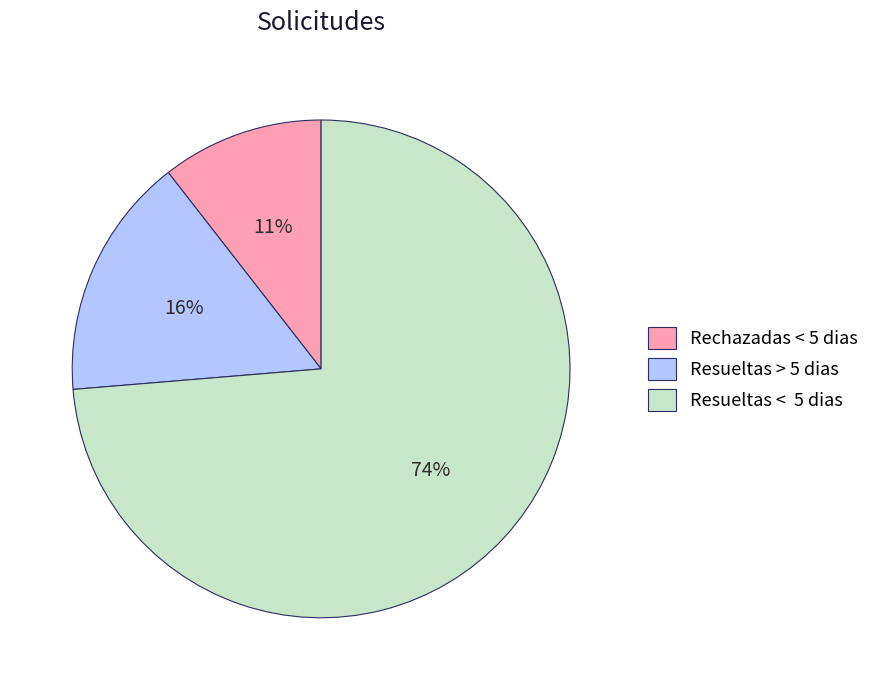

What percentage is the Rechazadas < 5 dias slice, to the nearest percent?

11%